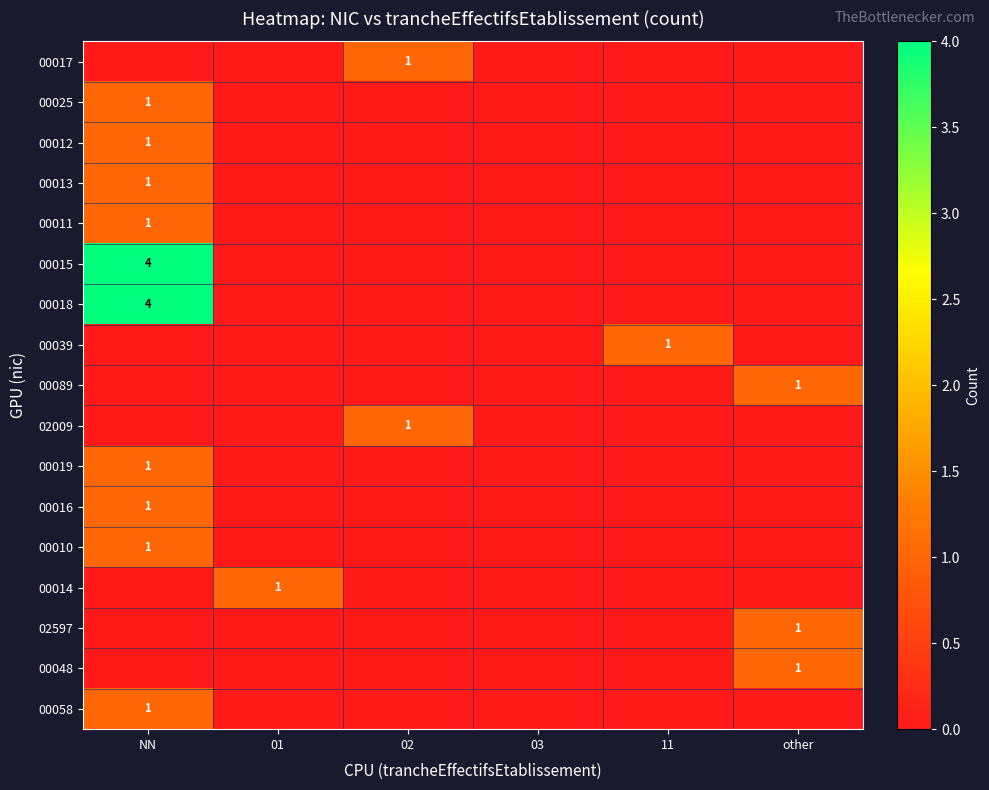

Is it true that 00015 equals 4 at NN?

True